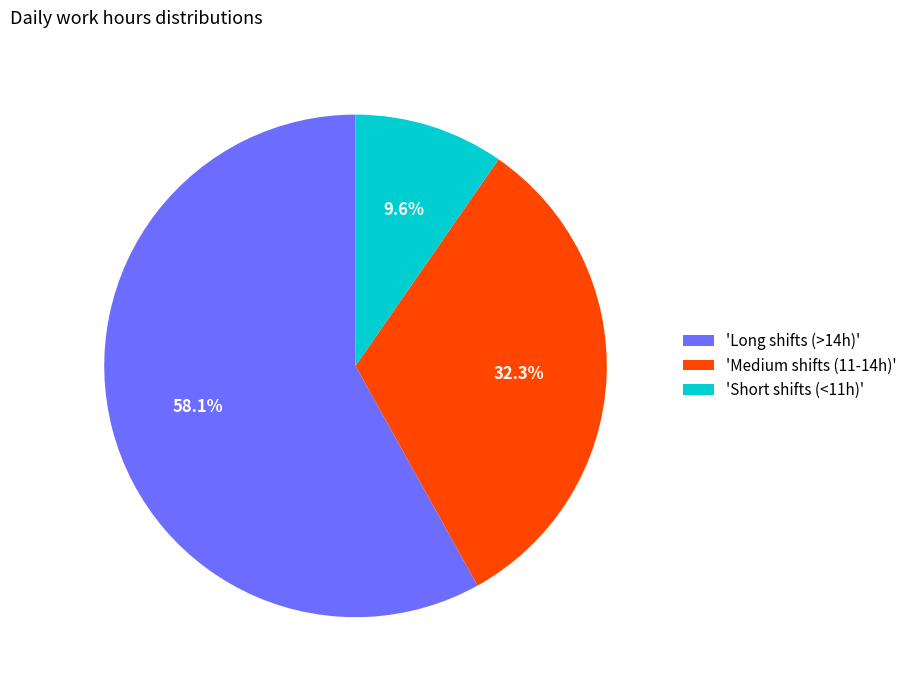

Is 'Long shifts (>14h)' the majority of the pie?

Yes